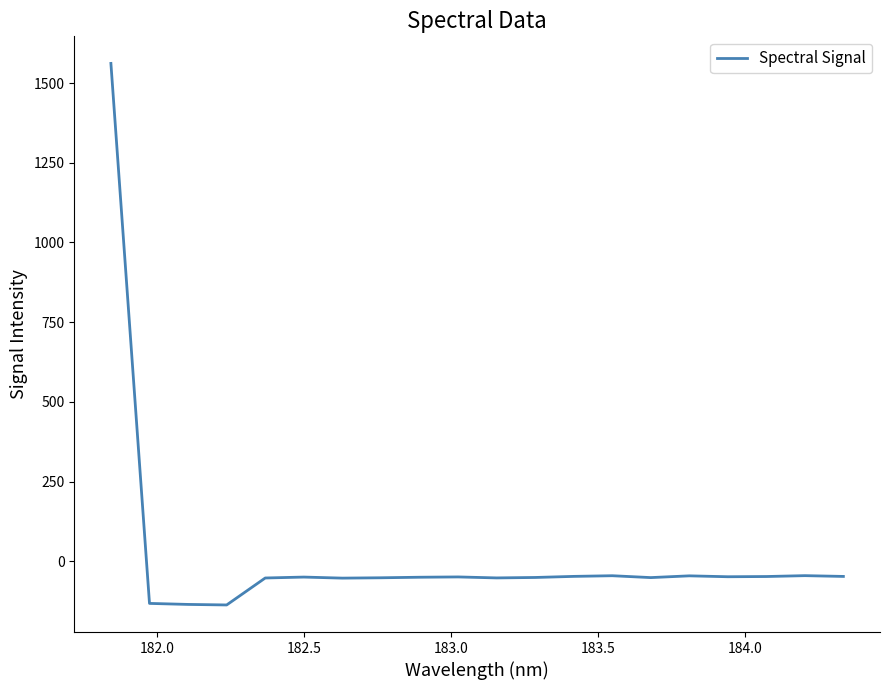

What is the difference between the maximum and minimum values?

1699.1